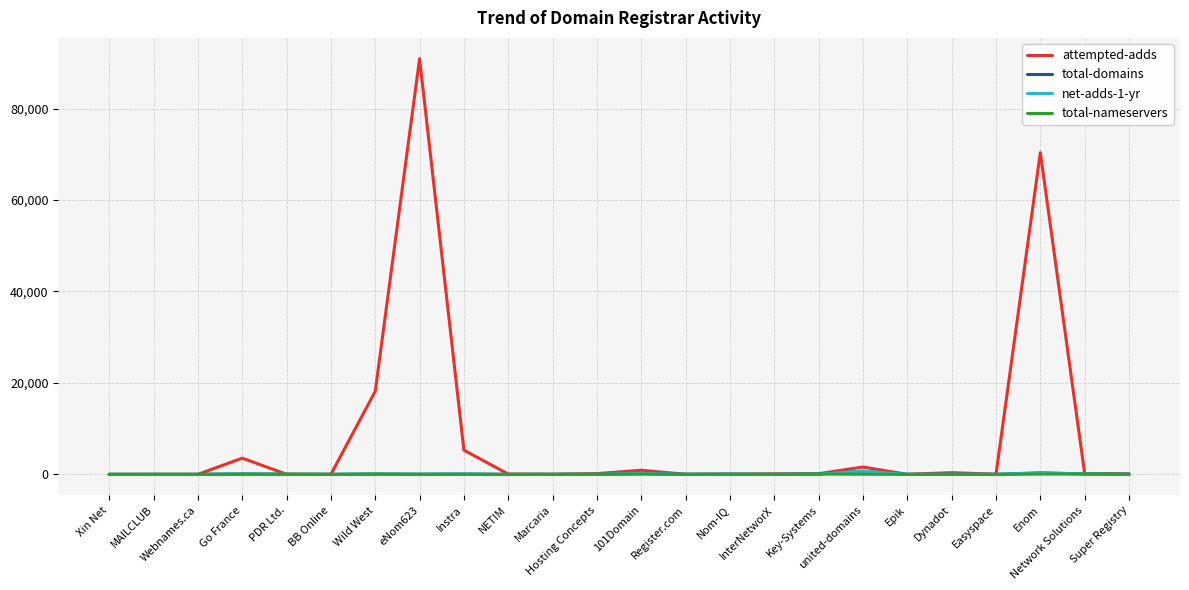

What is the average value of the total-domains series?

77